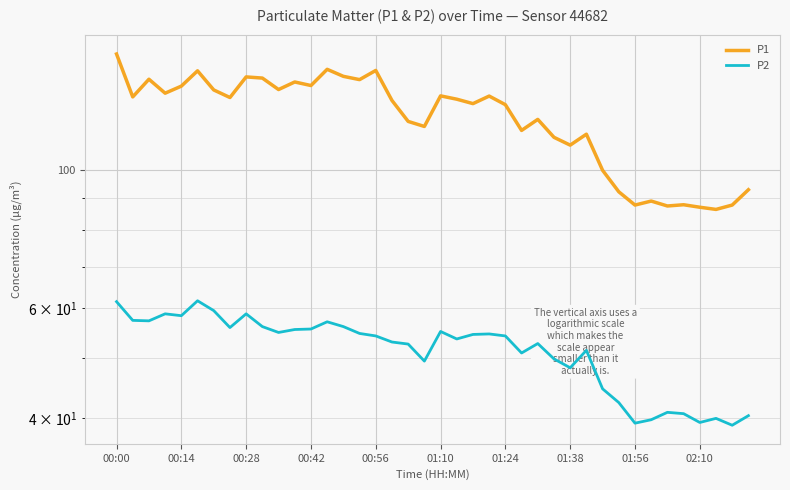

The value of P2 at 39 is 20.3. True or false?

False